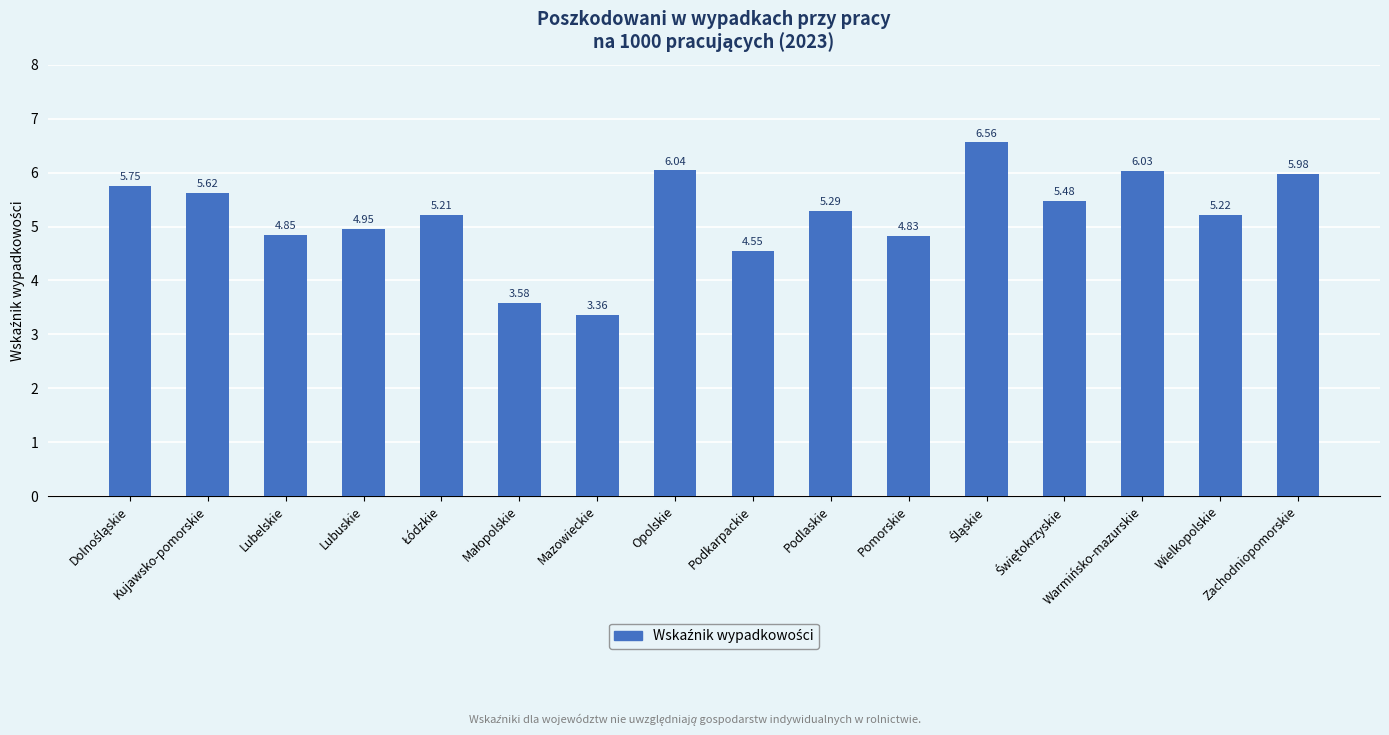

What is the change in value from Kujawsko-pomorskie to Lubelskie?

-0.8